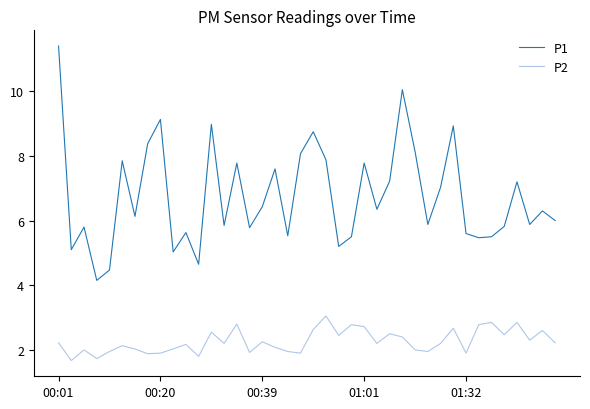

List the series in order of their overall mean, highest first.

P1, P2